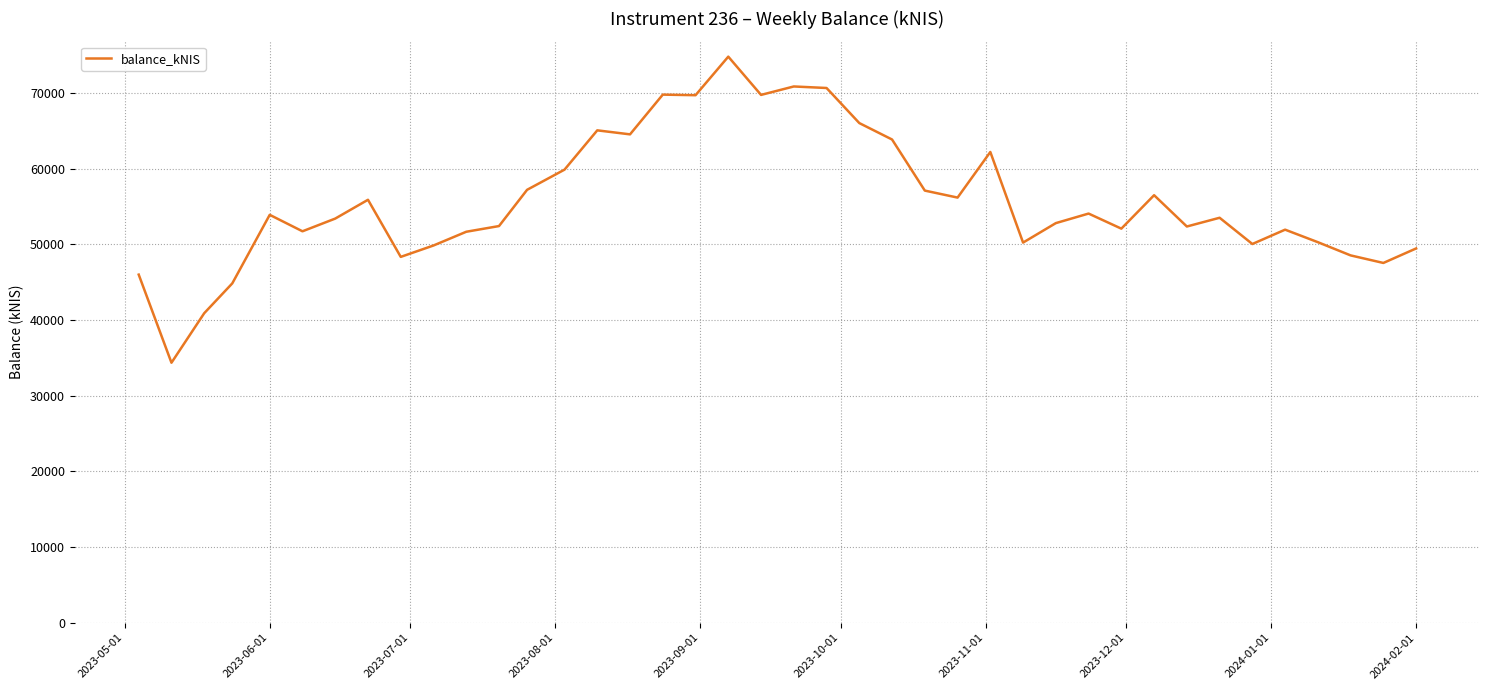

What is the smallest value displayed?

34365.5